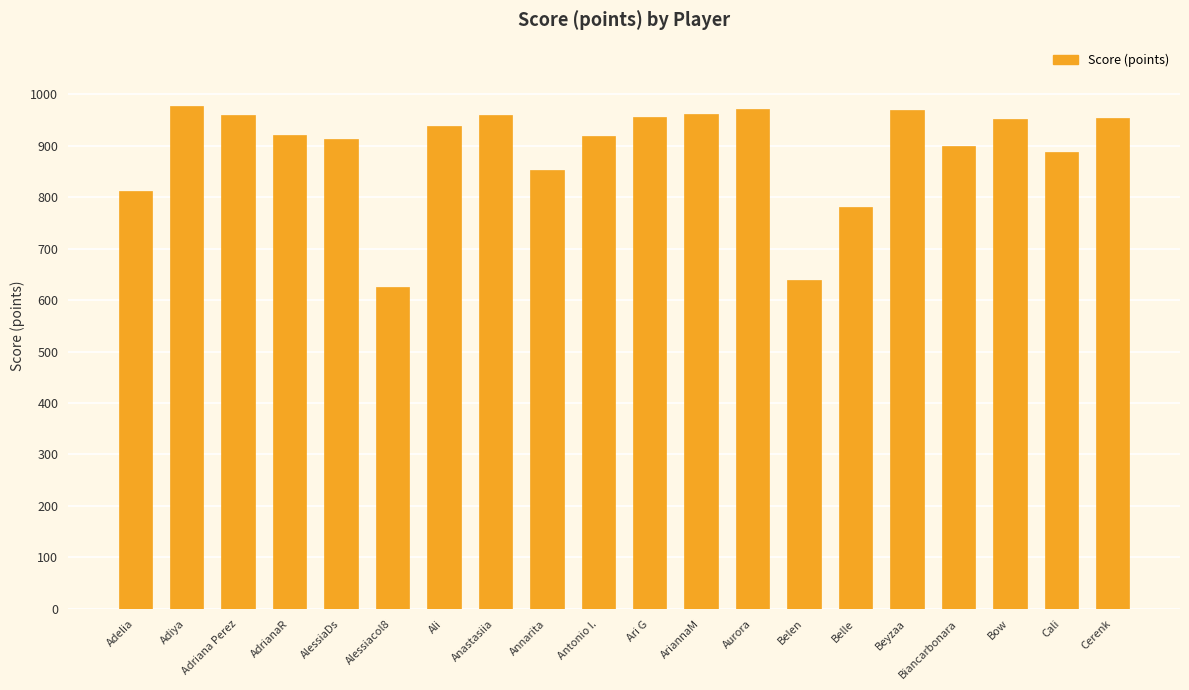

How many data points are less than 938?

10